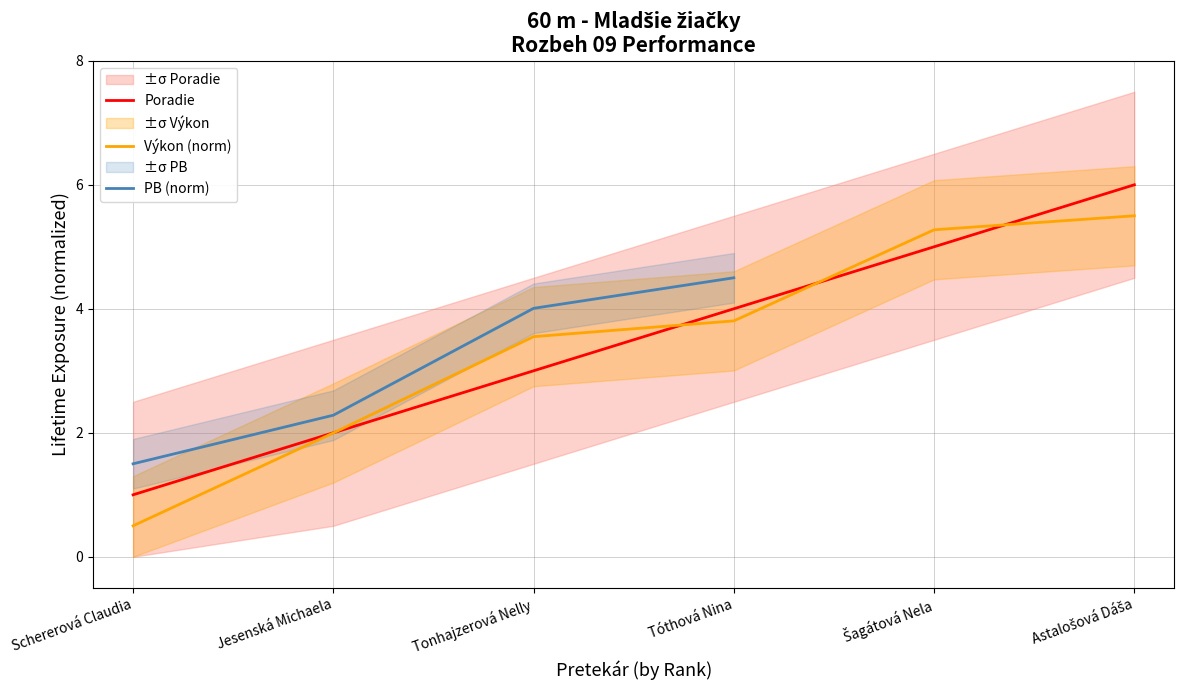

True or false: the data has more than 1 interior local peaks.

False